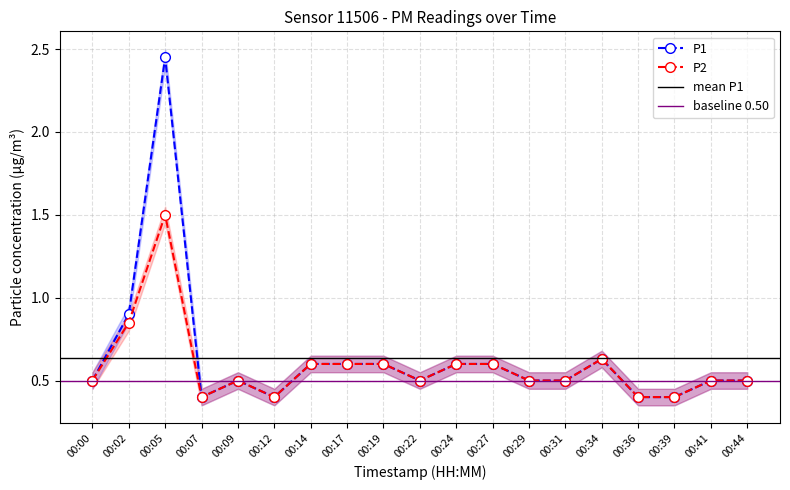

Rank the categories by P1 value from highest to lowest.

00:05, 00:02, 00:34, 00:14, 00:17, 00:19, 00:24, 00:27, 00:00, 00:09, 00:22, 00:29, 00:31, 00:41, 00:44, 00:07, 00:12, 00:36, 00:39